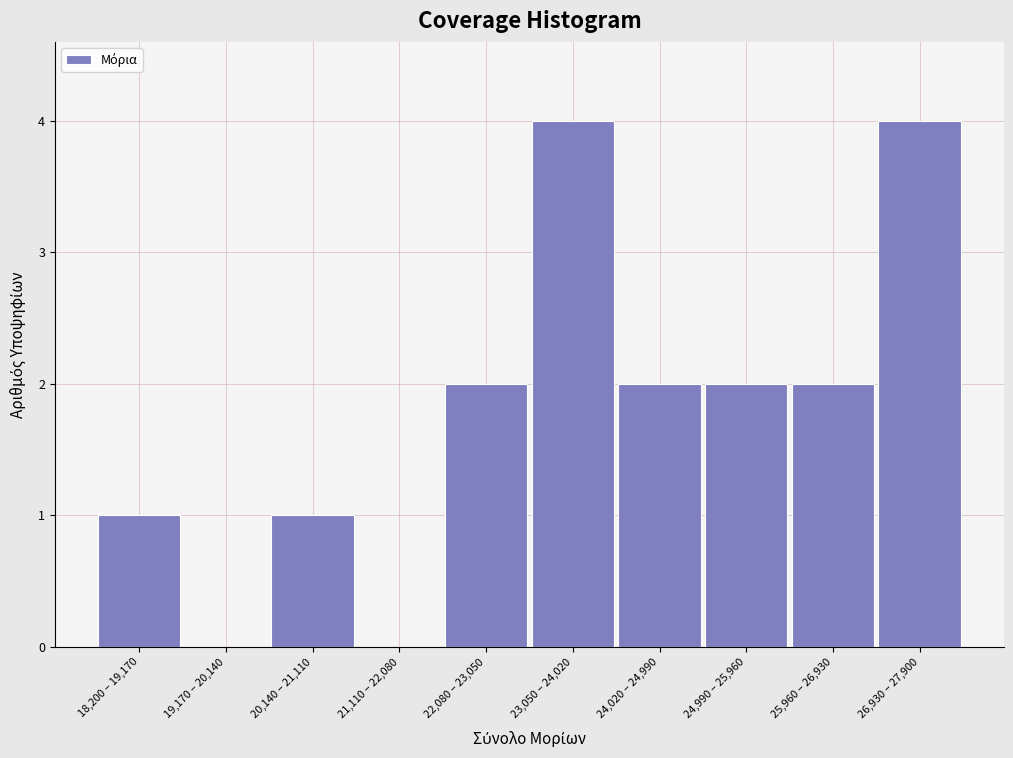

Reading right to left, what are all the values shown in this chart?

26,930 – 27,900=4	25,960 – 26,930=2	24,990 – 25,960=2	24,020 – 24,990=2	23,050 – 24,020=4	22,080 – 23,050=2	21,110 – 22,080=0	20,140 – 21,110=1	19,170 – 20,140=0	18,200 – 19,170=1